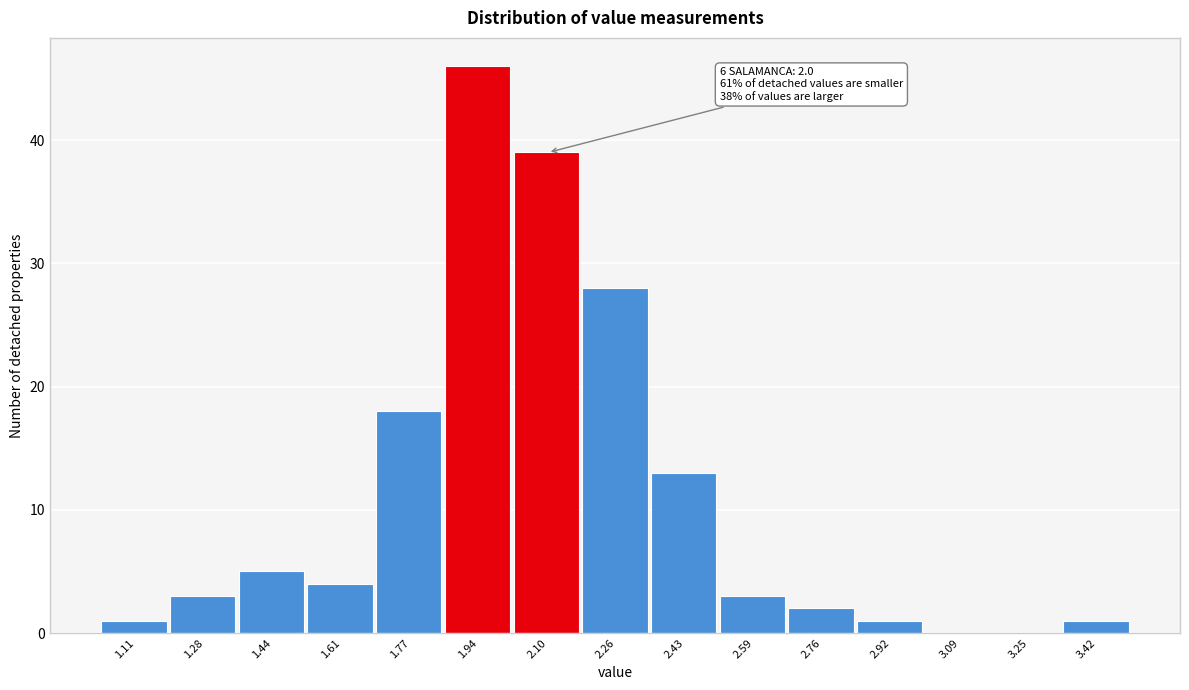

Over which range of the x-axis is the bar tallest?

1.86 to 2.02